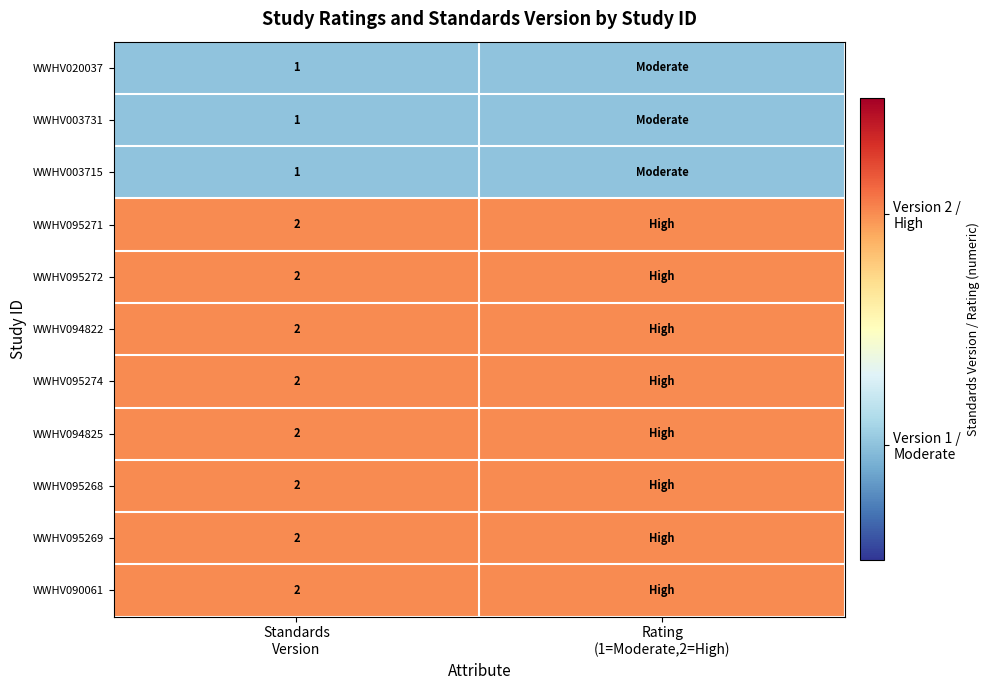

At Rating (1=Moderate,2=High), list the series in order from smallest to largest.

WWHV020037, WWHV003731, WWHV003715, WWHV095271, WWHV095272, WWHV094822, WWHV095274, WWHV094825, WWHV095268, WWHV095269, WWHV090061